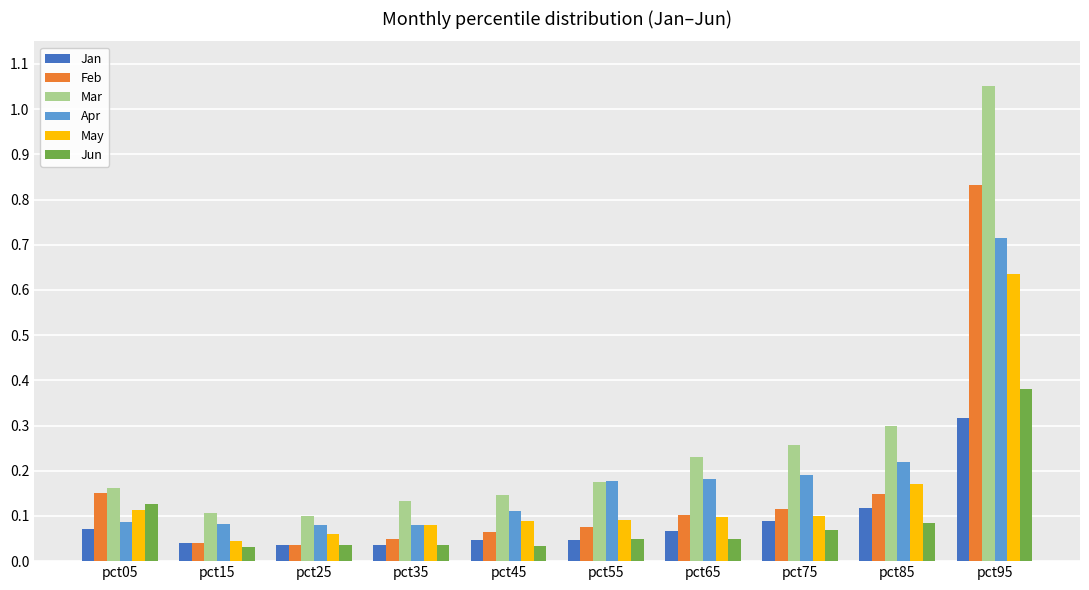

Which series has the largest total across all categories?

Mar